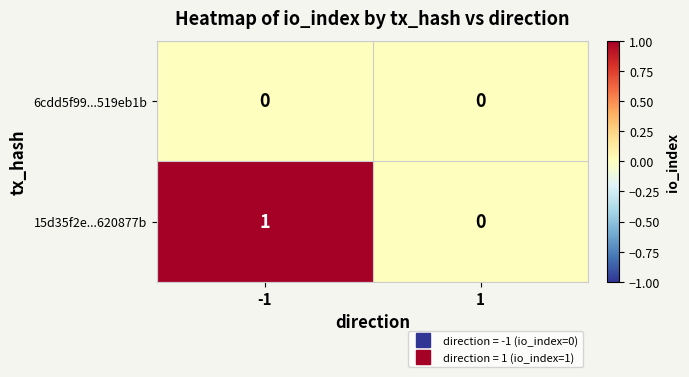

At which category is the sum across all series the highest?

-1